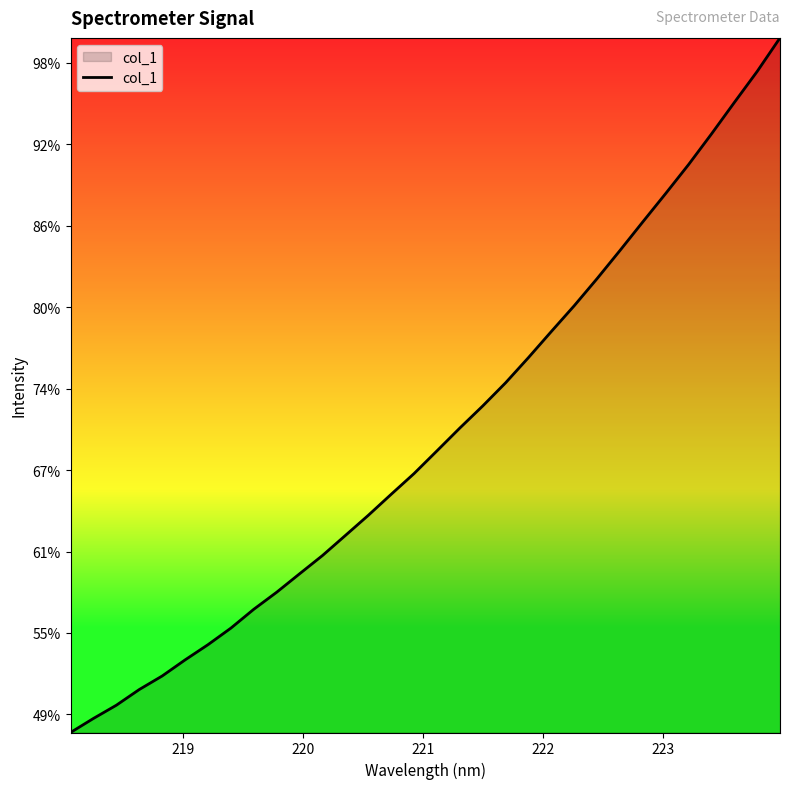

Is this an area chart (filled region under the line)?

Yes